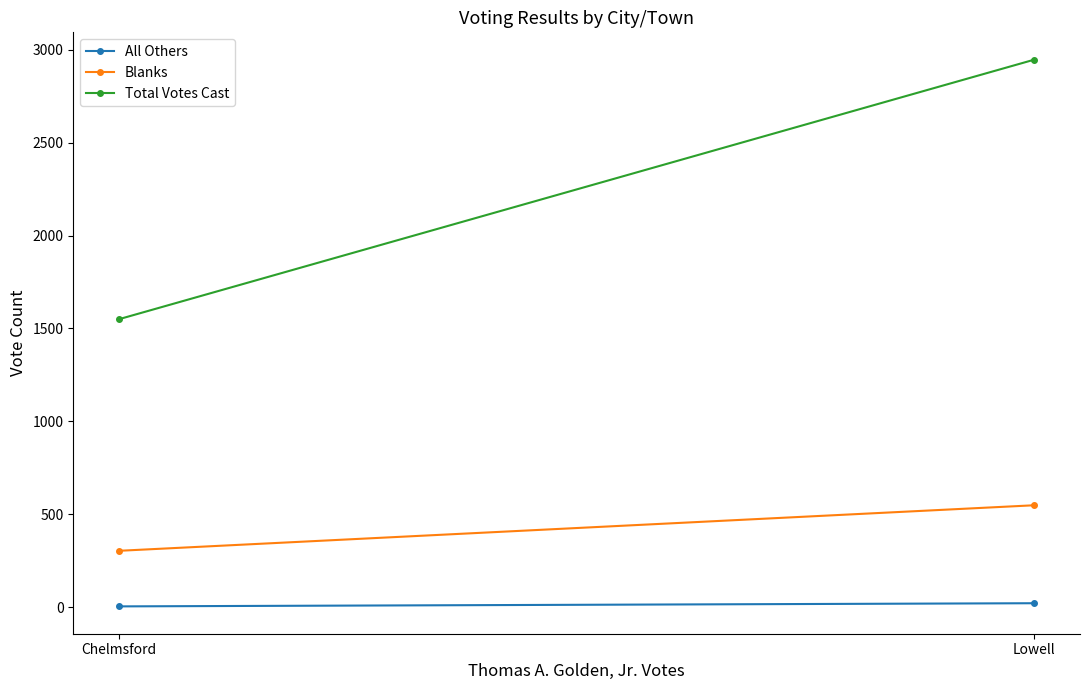

Is it true that Total Votes Cast equals 2783 at Chelmsford?

False